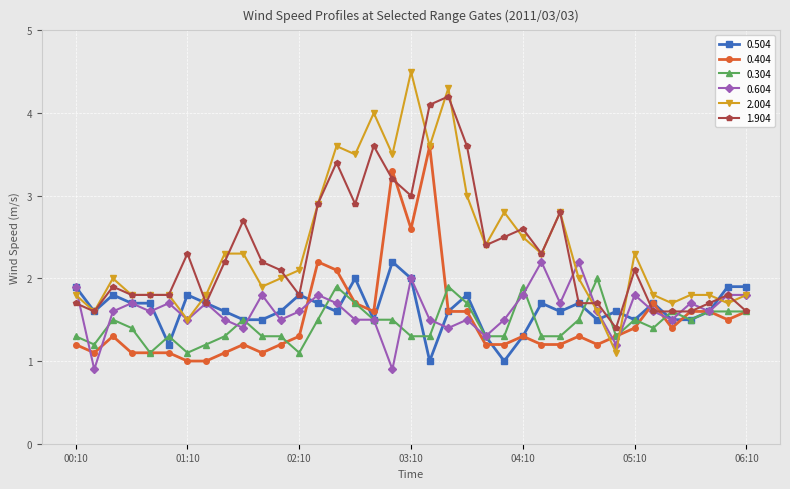

How many lines are shown in the chart?

6